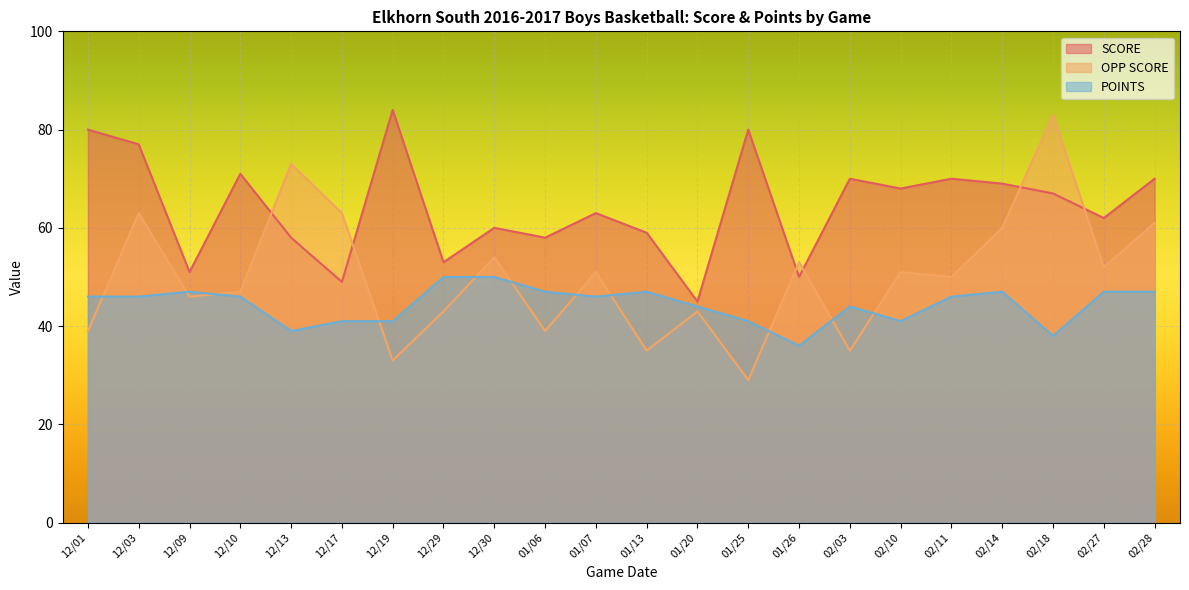

Is it true that POINTS equals 36 at 01/26?

True